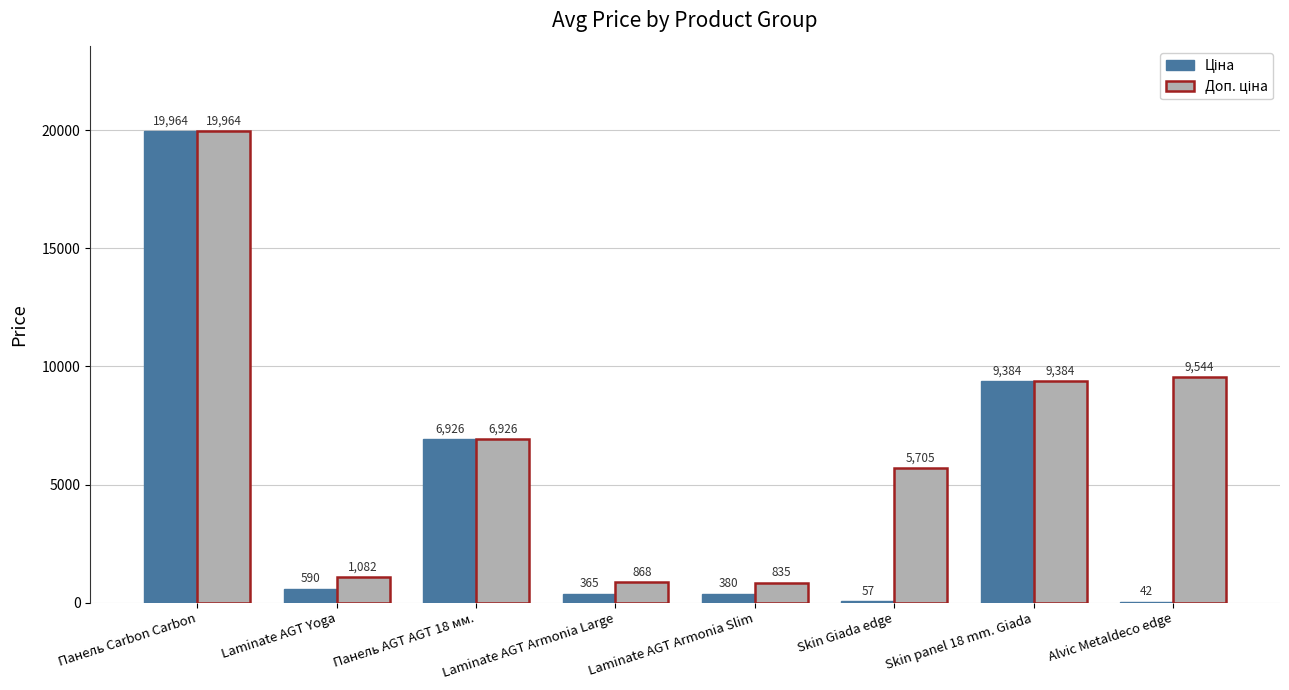

How many data points does each series have?

8